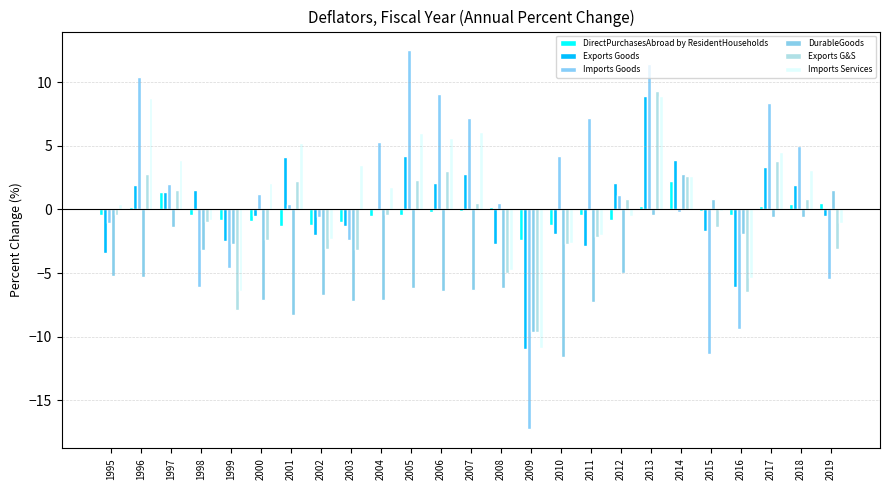

Between 2000 and 2003, which series saw the biggest shift?

Imports Goods